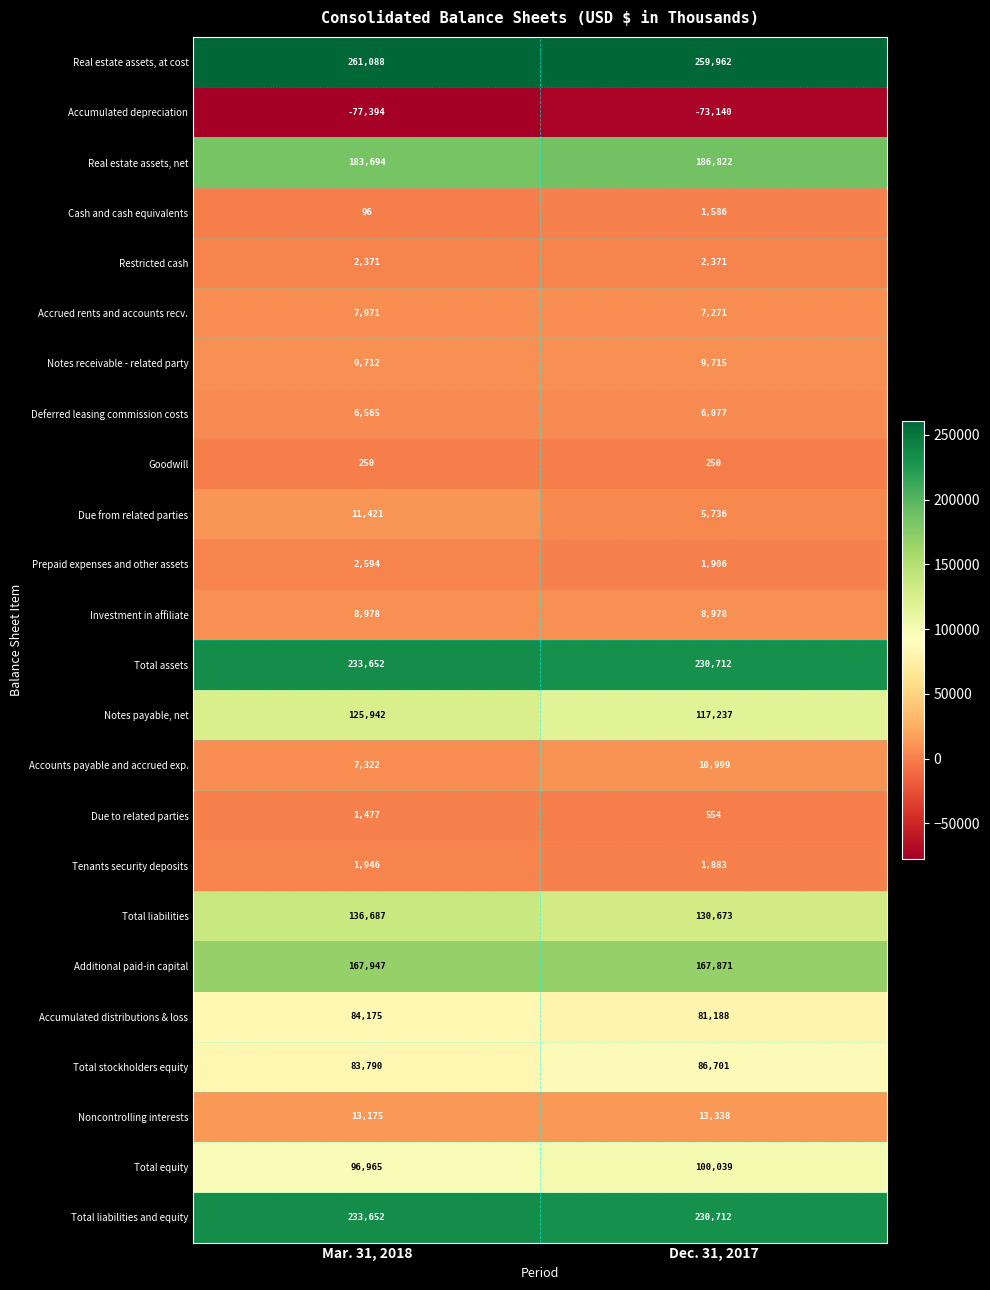

The Prepaid expenses and other assets series shows 3708 at Mar. 31, 2018. True or false?

False